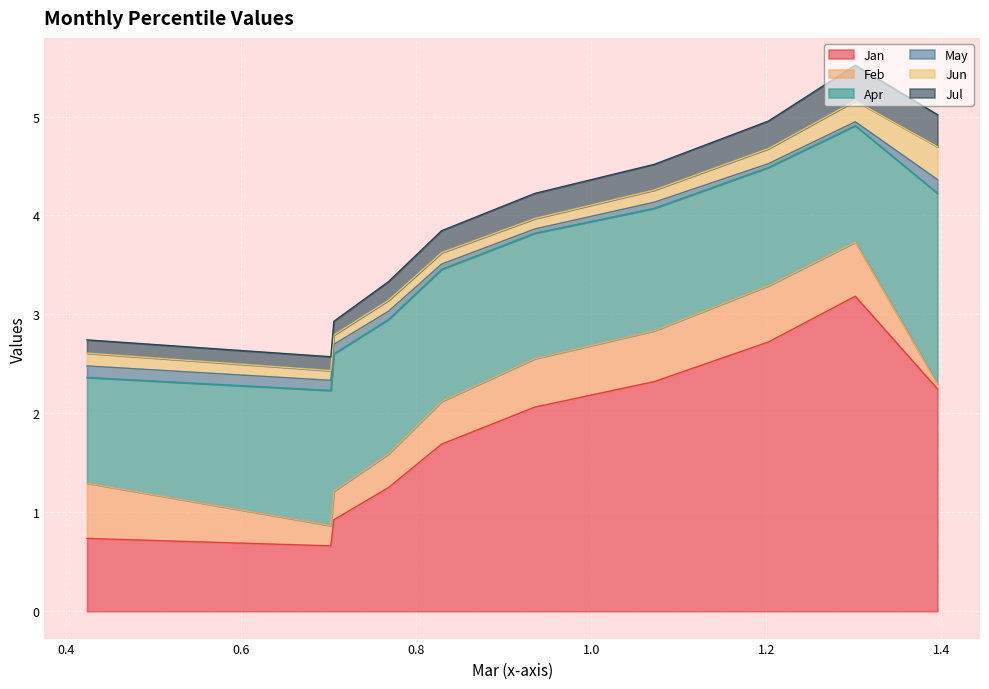

What is the lowest value of the Jan series?

0.7